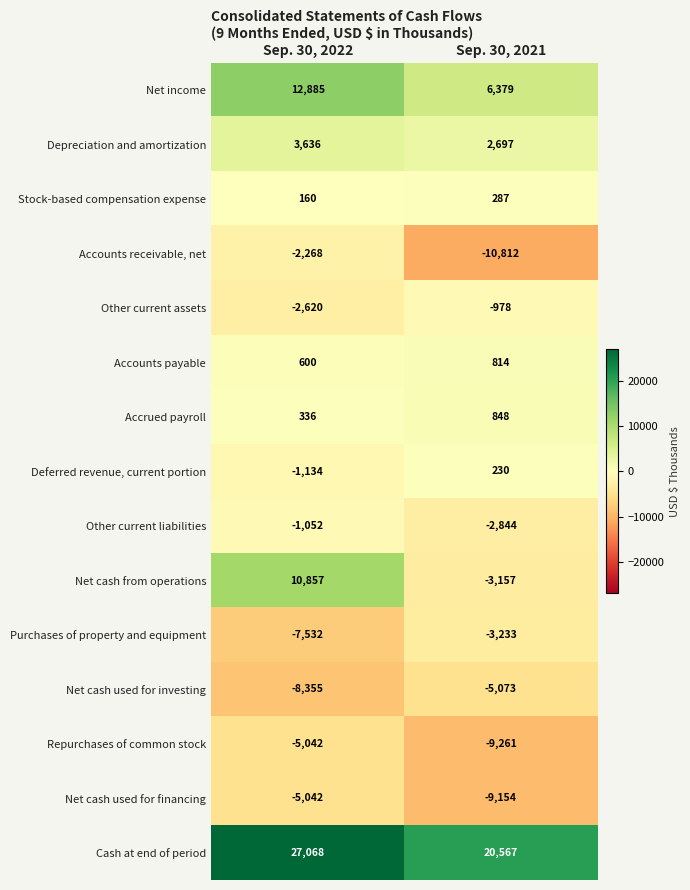

Read the Accounts receivable, net value at Sep. 30, 2022, to the nearest 50.

-2250